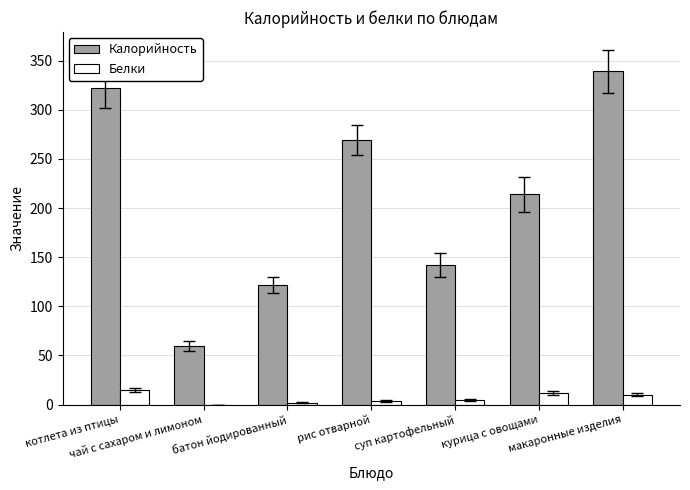

Which series has the largest total across all categories?

Калорийность